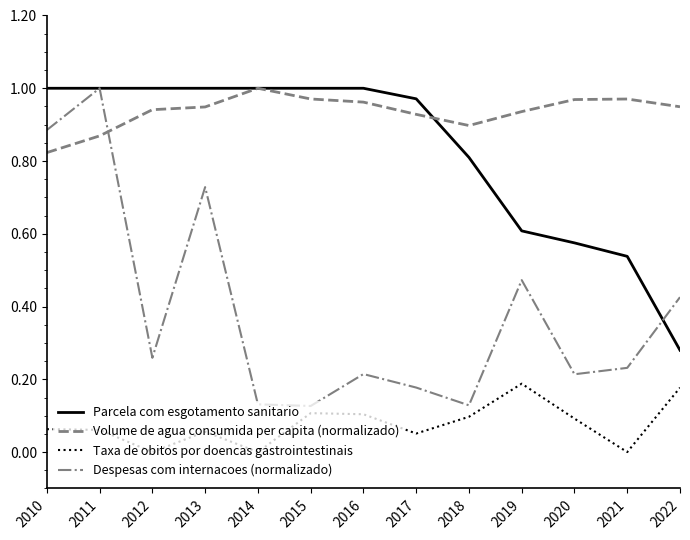

Between 2011 and 2021, which series saw the biggest shift?

Despesas com internacoes (normalizado)